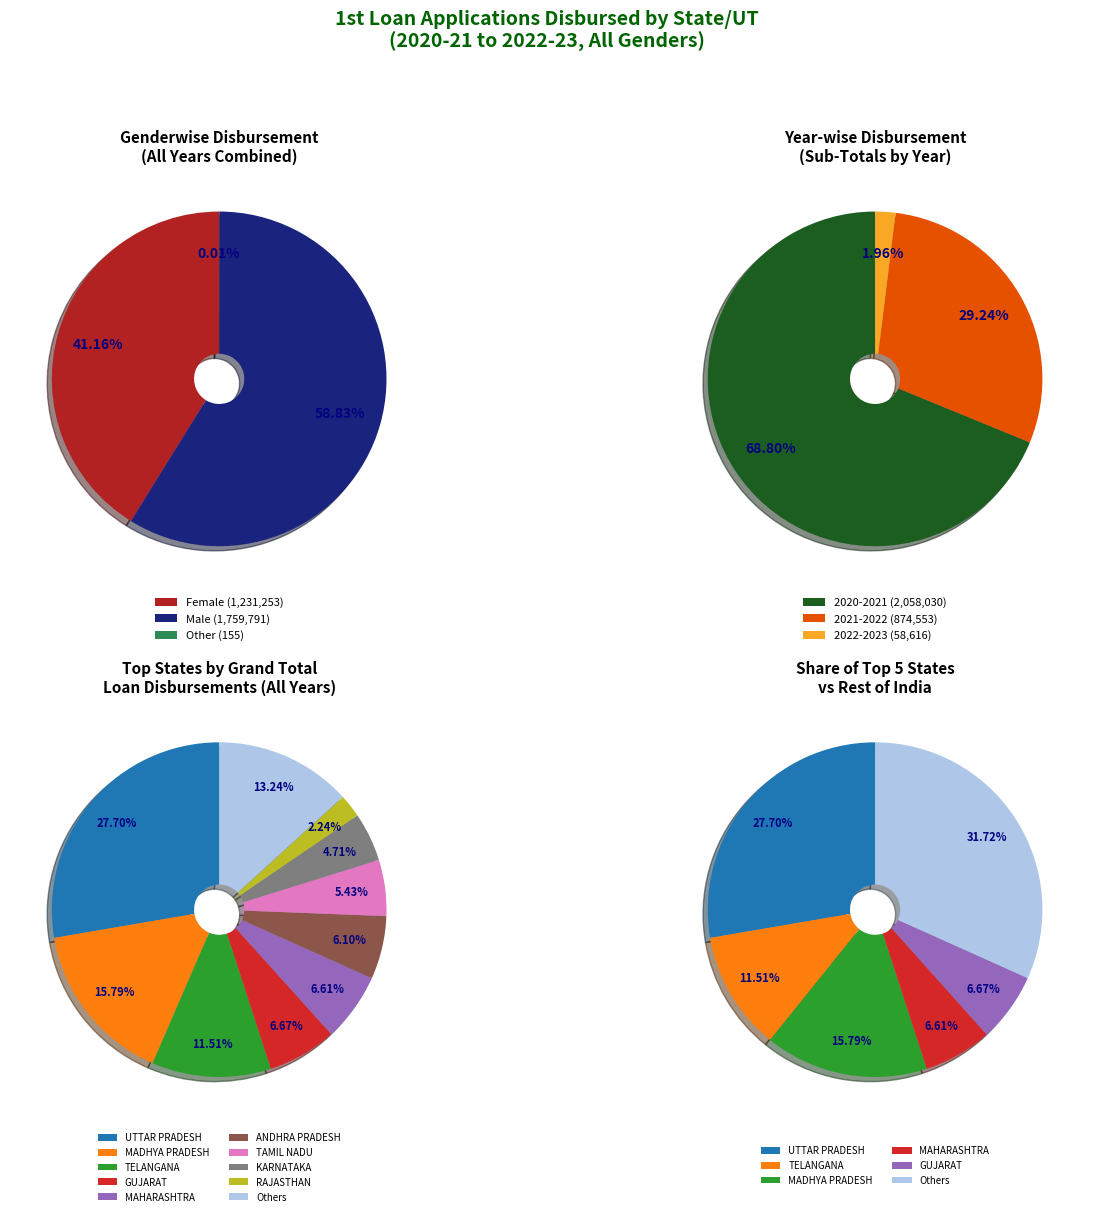

Does JHARKHAND represent more than half of the total?

No